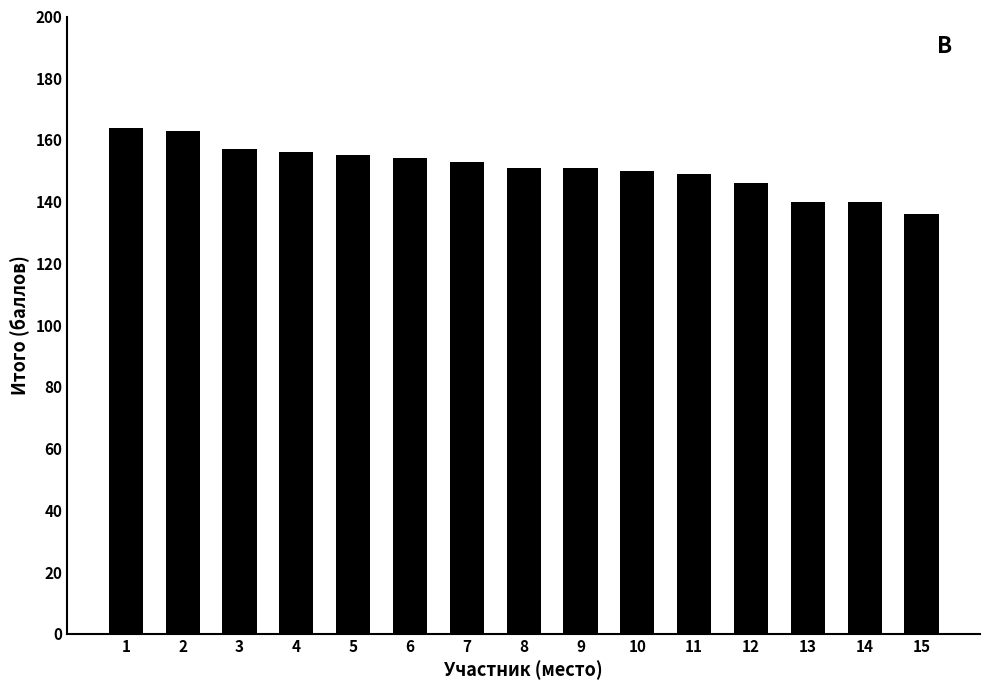

Read the value at 9.

151